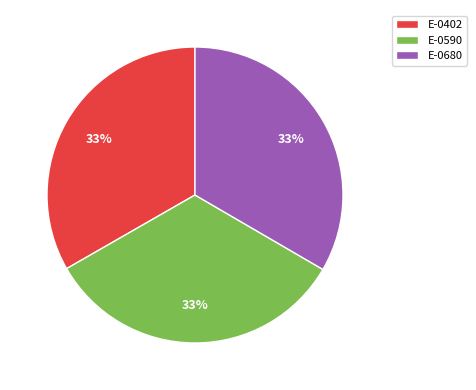

Count the number of slices in the pie.

3